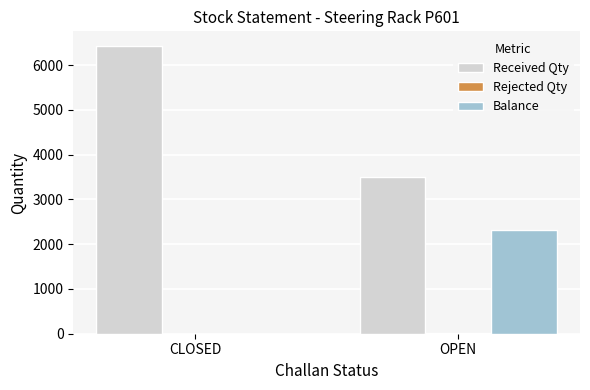

At which category is the sum across all series the highest?

CLOSED